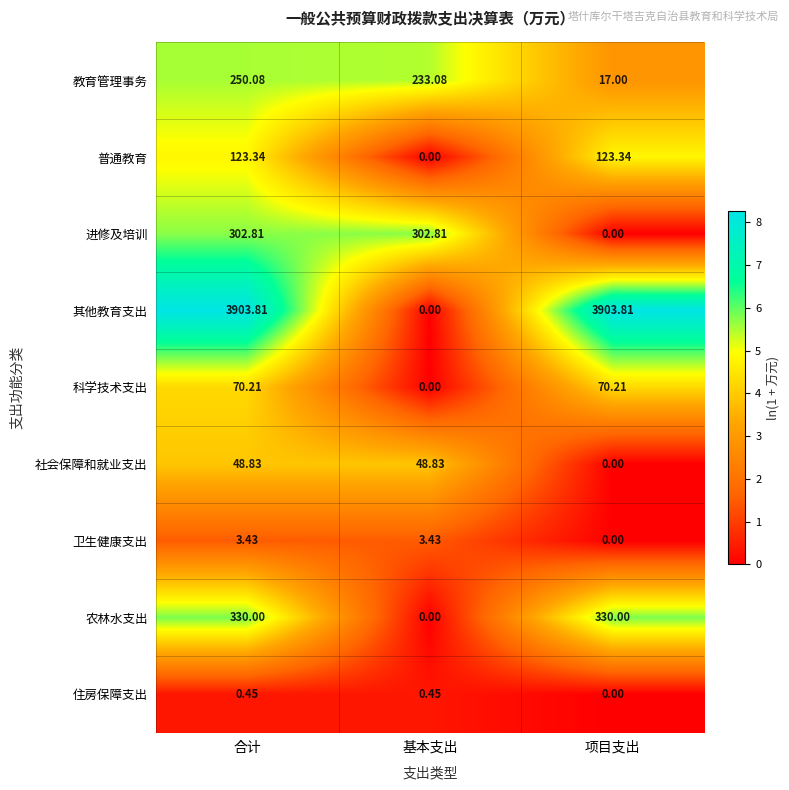

At which label is 住房保障支出 closest to 0?

项目支出